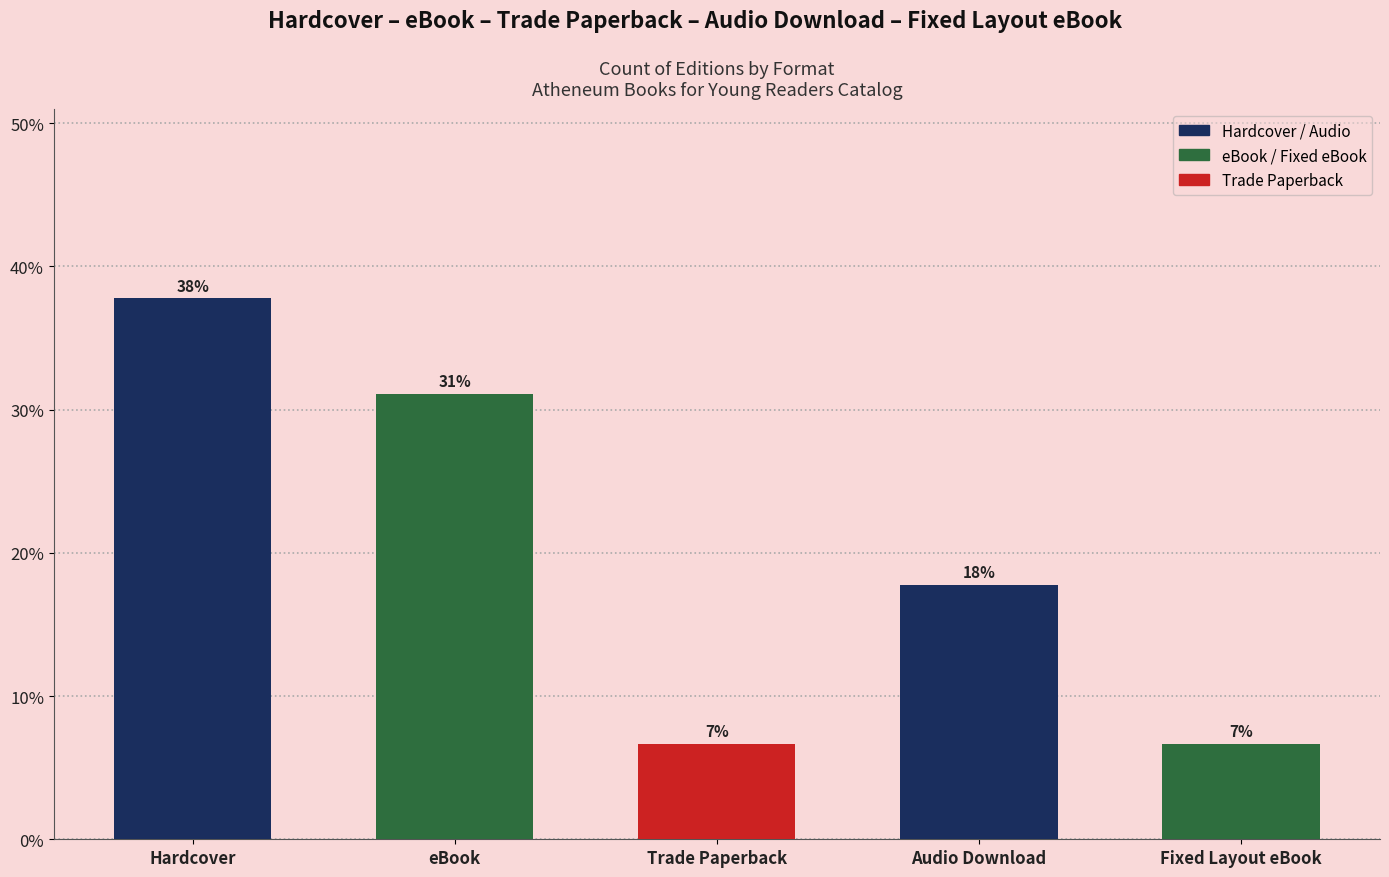

Does the chart contain stacked bars?

No